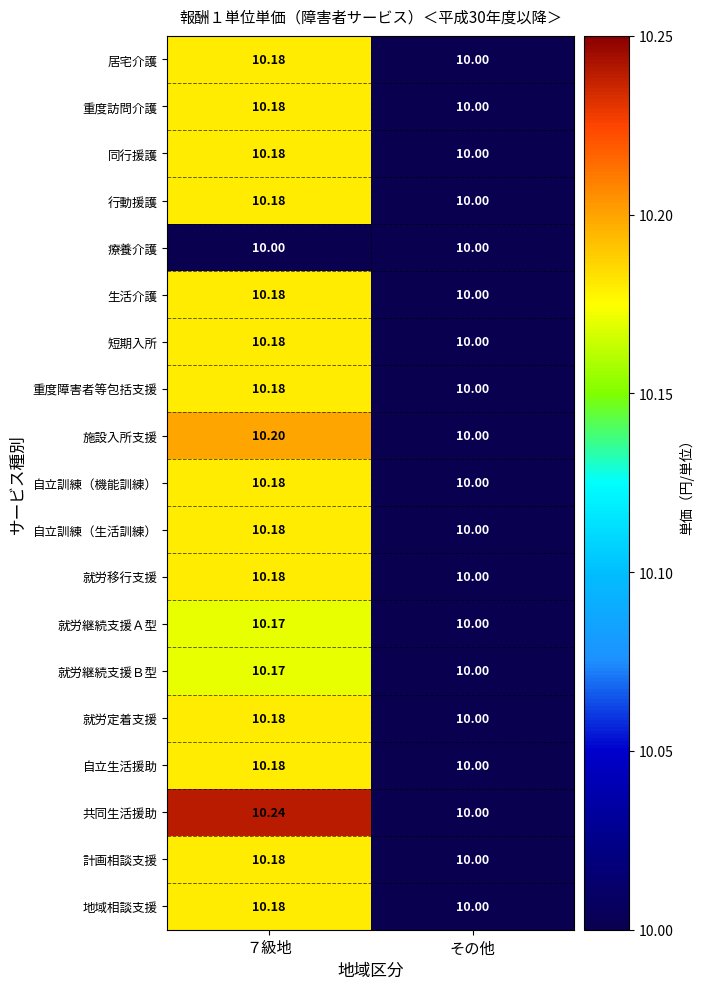

Which series has the largest total across all categories?

共同生活援助